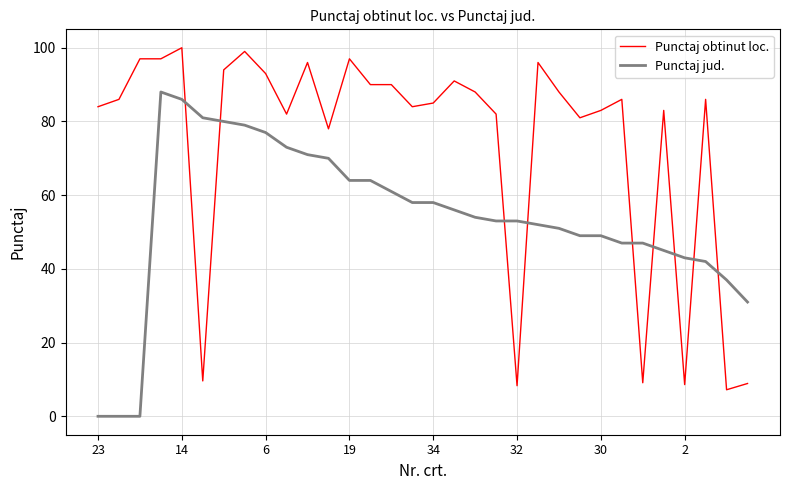

What is the maximum value for Punctaj obtinut loc.?

100.0